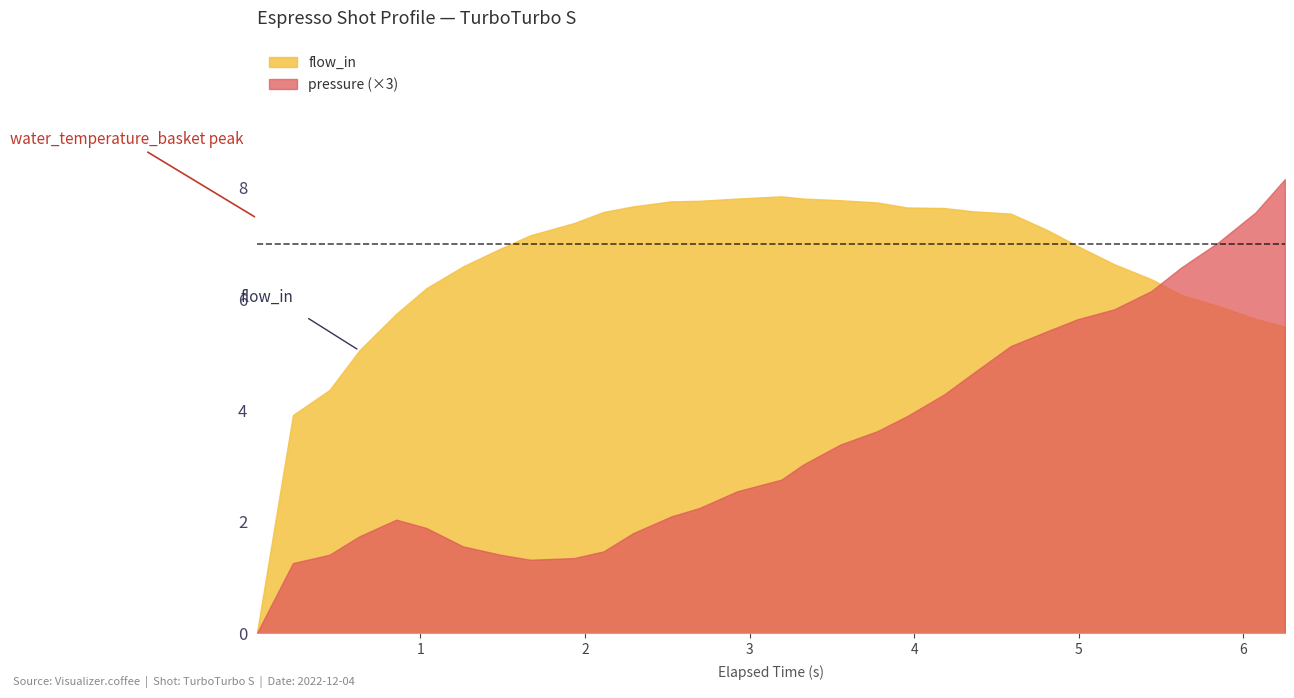

At how many categories does at least one series exceed 0?

31